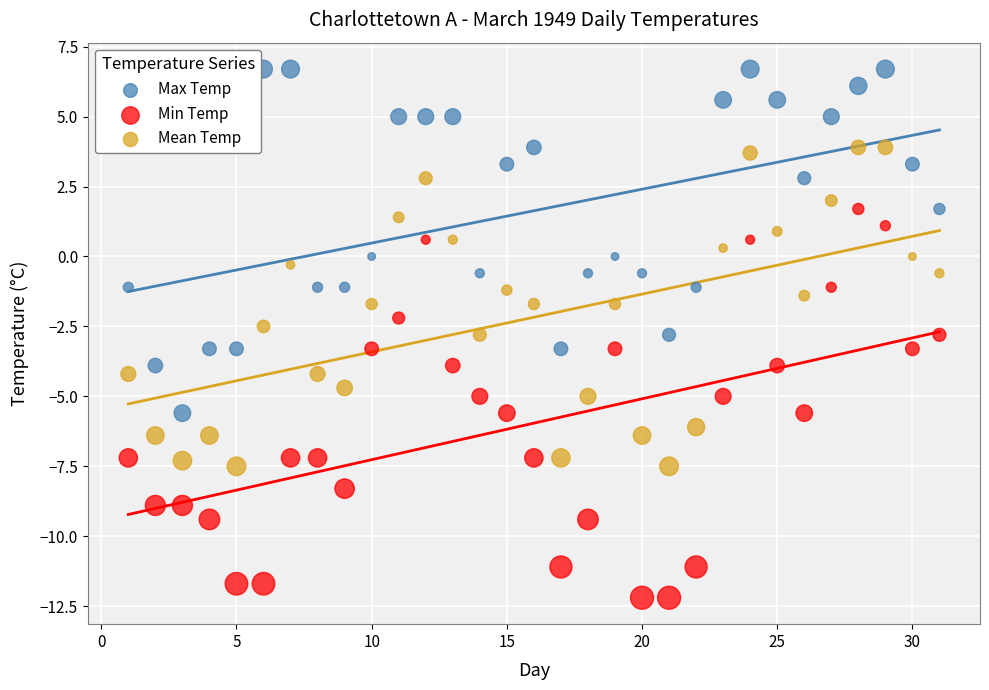

What are all the series names shown in the legend?

Max Temp, Min Temp, Mean Temp